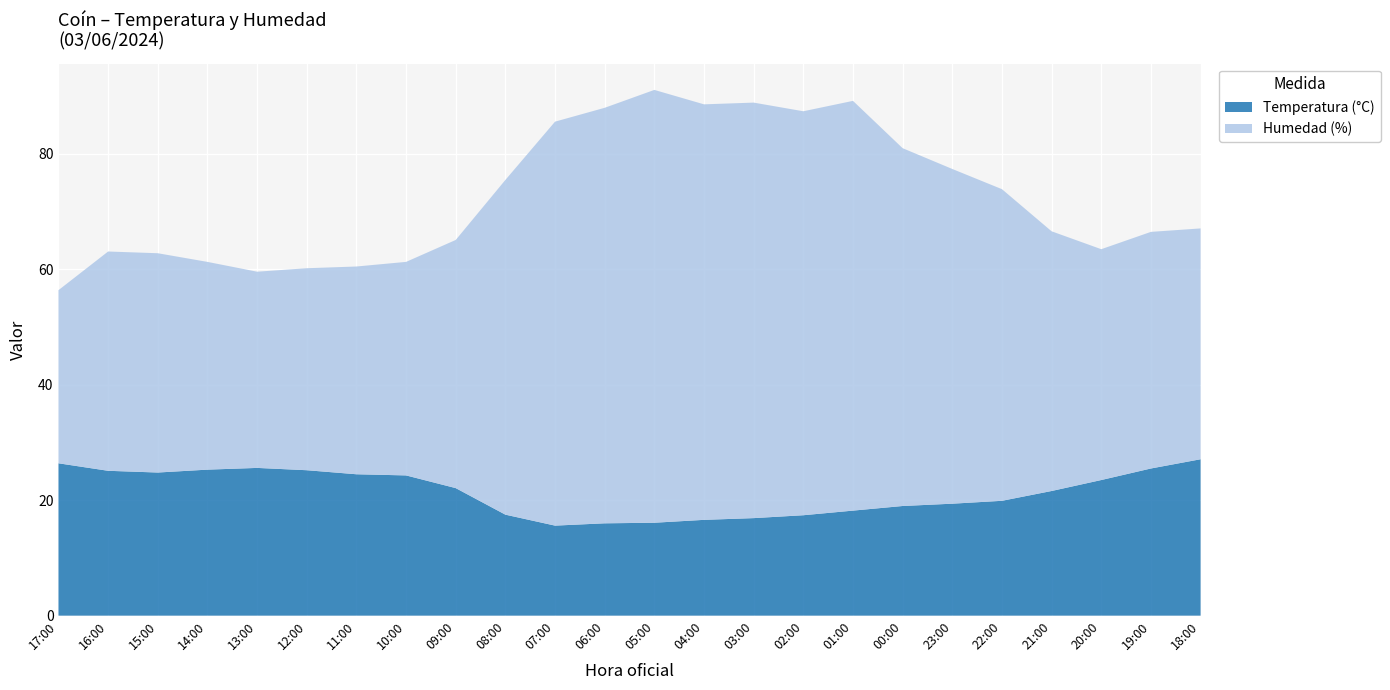

Reading left to right, list all the values displayed in this chart.

Temperatura (°C): 26.4	25.1	24.8	25.3	25.6	25.2	24.5	24.3	22.1	17.5	15.6	16.0	16.1	16.6	16.9	17.4	18.2	19.0	19.4	19.9	21.6	23.5	25.5	27.1
Humedad (%): 30.0	38.0	38.0	36.0	34.0	35.0	36.0	37.0	43.0	58.0	70.0	72.0	75.0	72.0	72.0	70.0	71.0	62.0	58.0	54.0	45.0	40.0	41.0	40.0